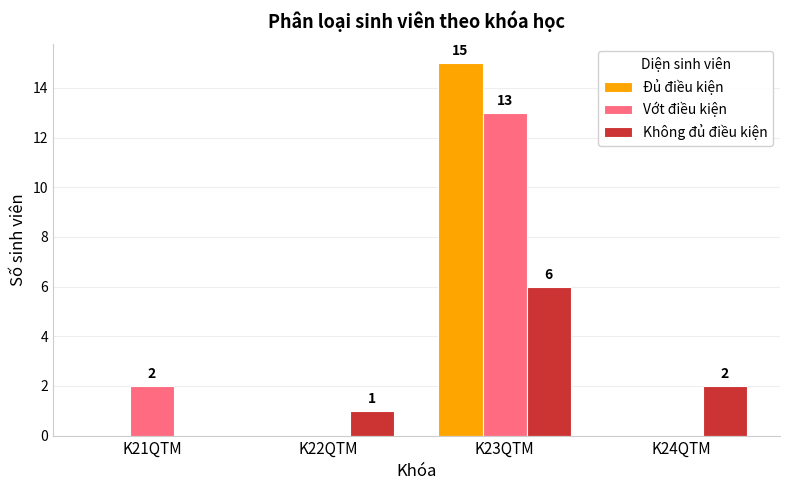

What is the average value of the Đủ điều kiện series?

4